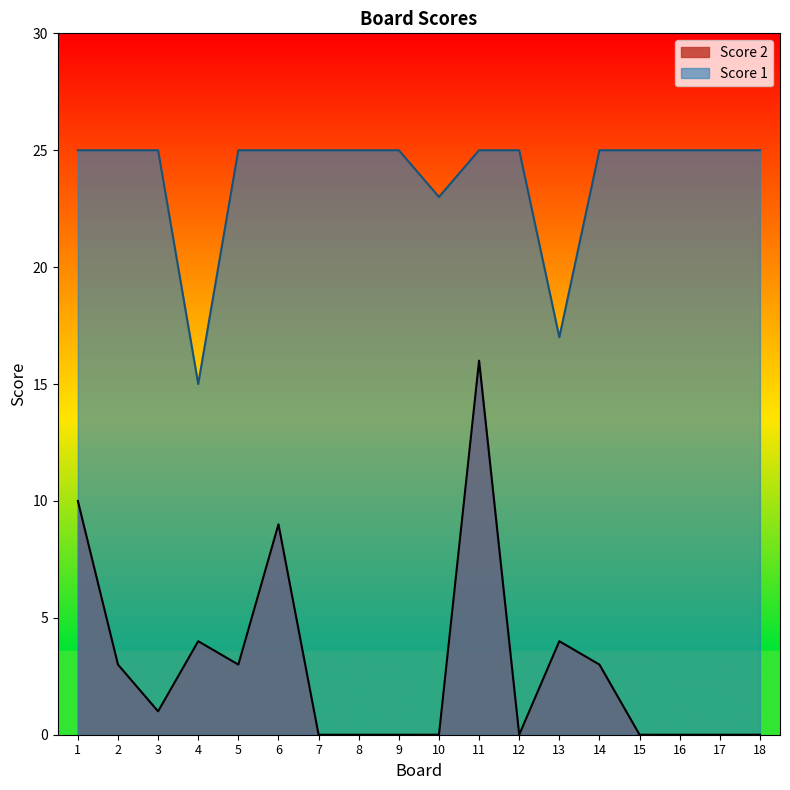

What is the sum of all Score 1 values?

430